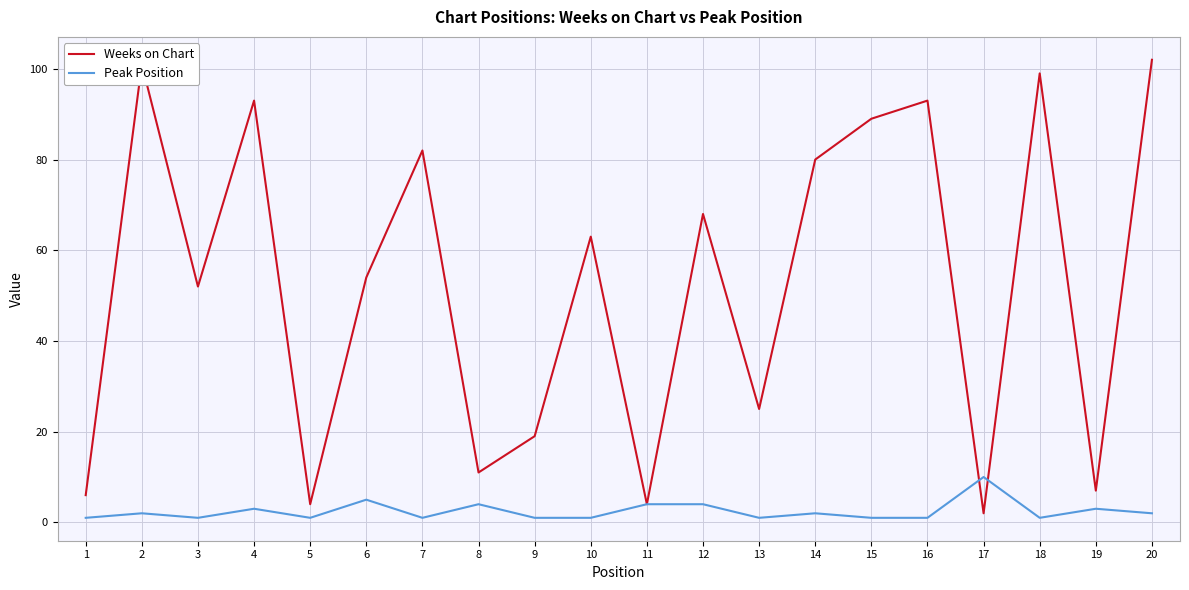

Count the Peak Position values in the range 1 to 4.

18